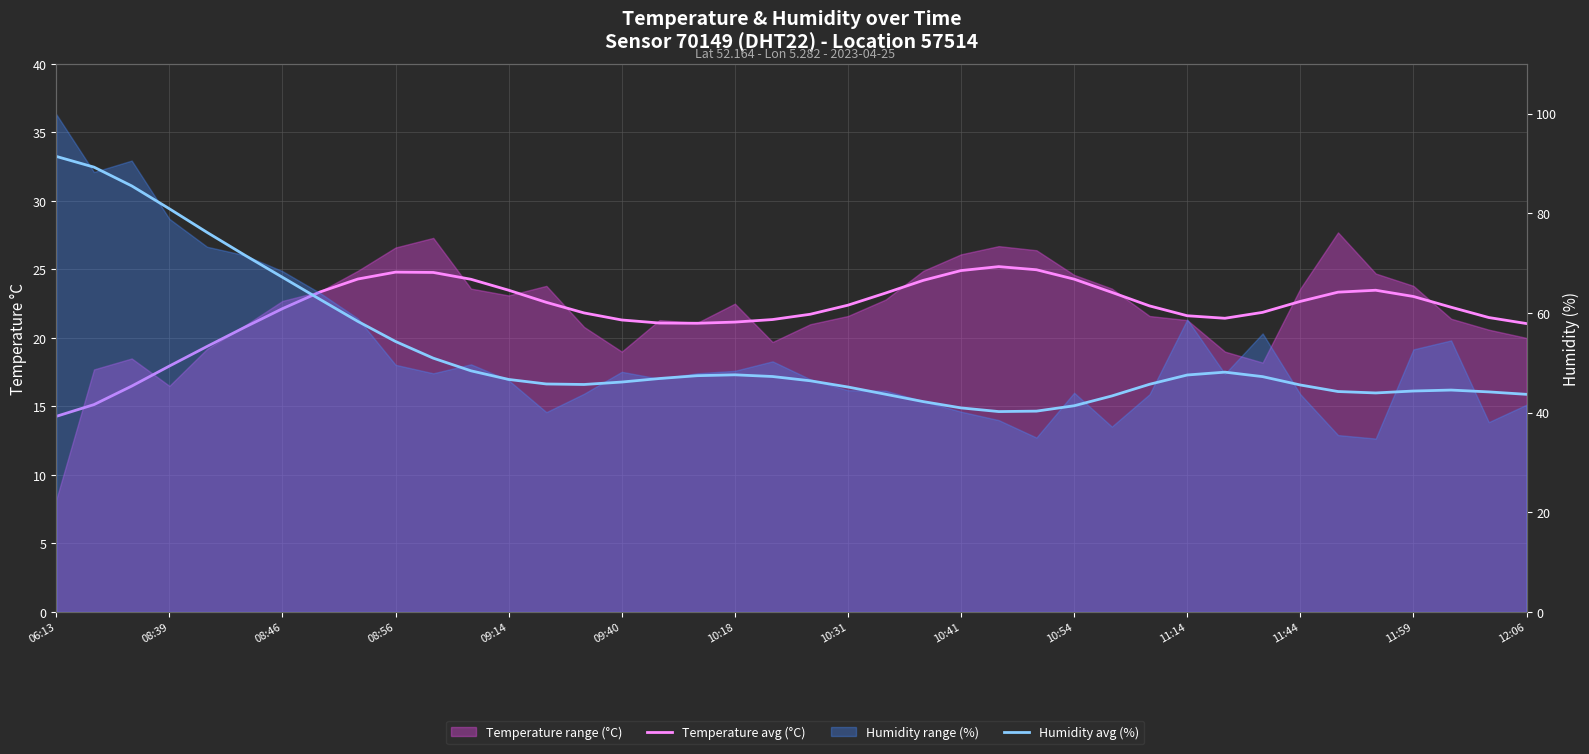

How many lines are shown in the chart?

2